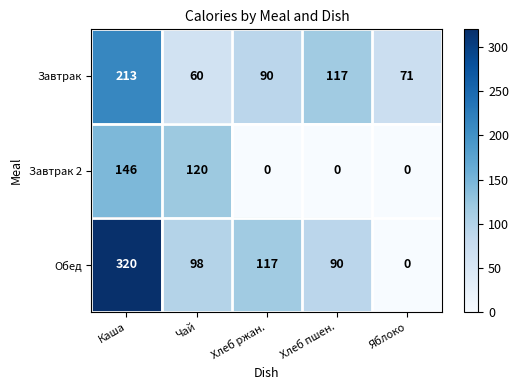

At how many categories does at least one series exceed 123?

1